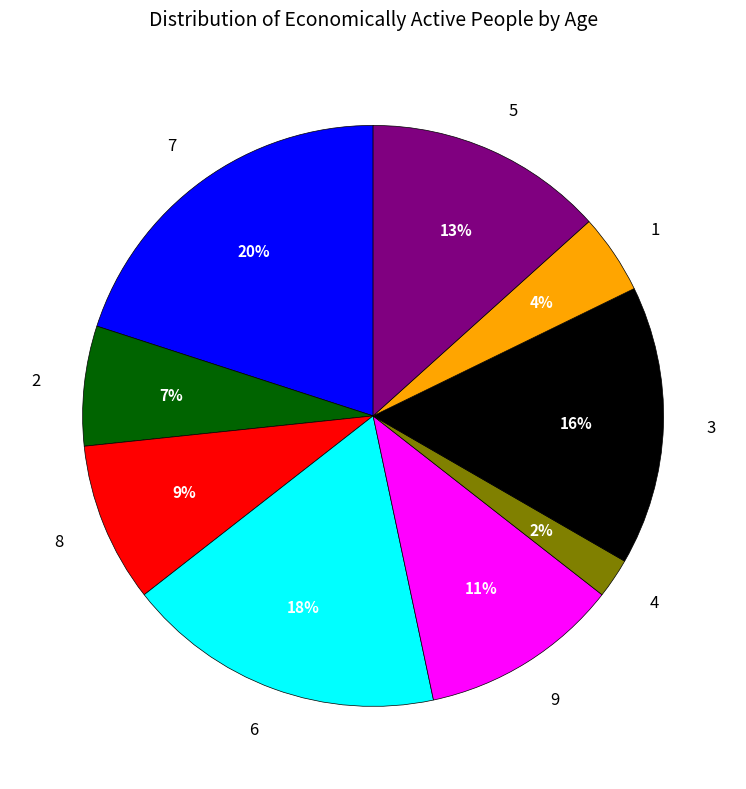

To the nearest percent, what is the difference between the largest and smallest slice percentages?

18%